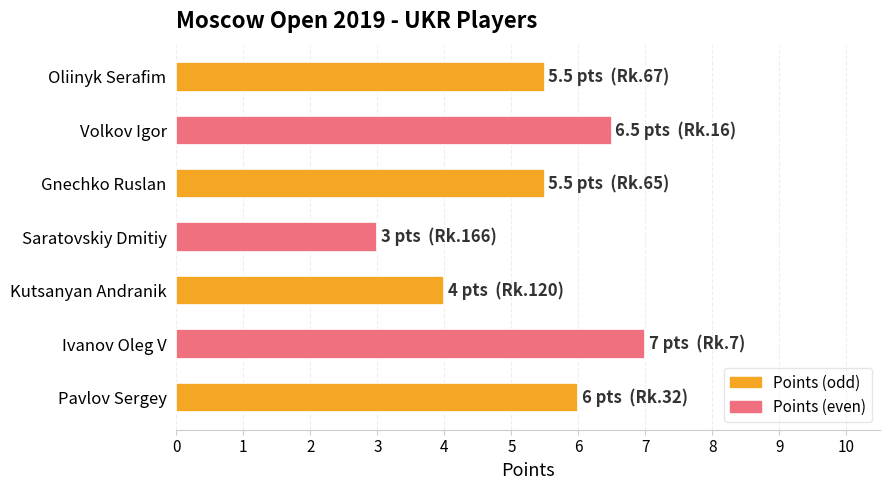

What is the change in value from Pavlov Sergey to Ivanov Oleg V?

+1.0